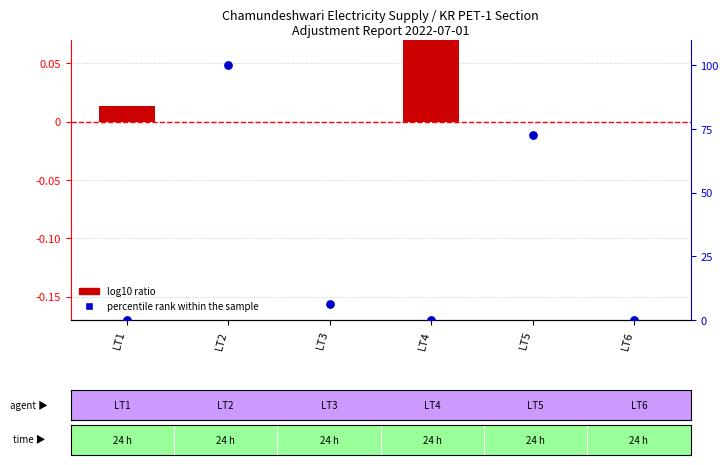

Which series contains the lowest Y value?

log10 ratio